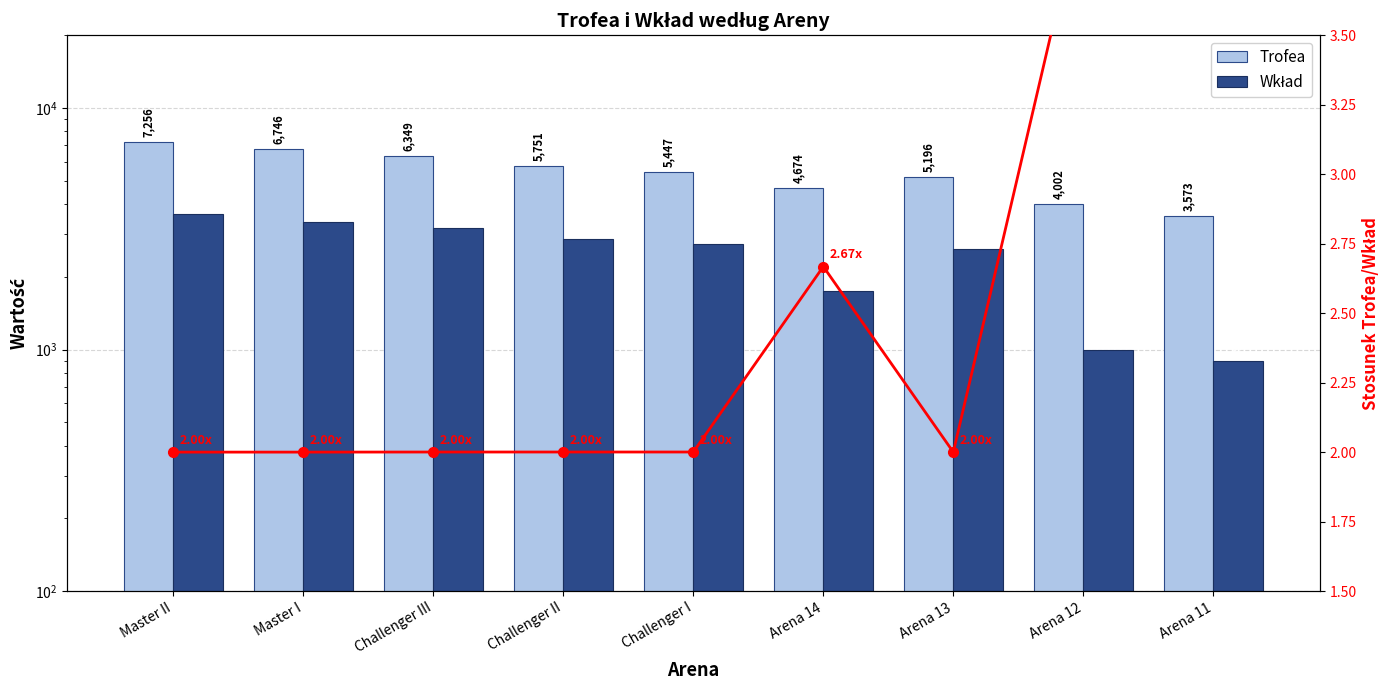

Reading left to right, extract all data points from this chart.

Trofea: 7256	6746	6349	5751	5447	4674	5196	4002	3573
Wkład: 3628	3373	3174	2875	2723	1752	2598	1000	893